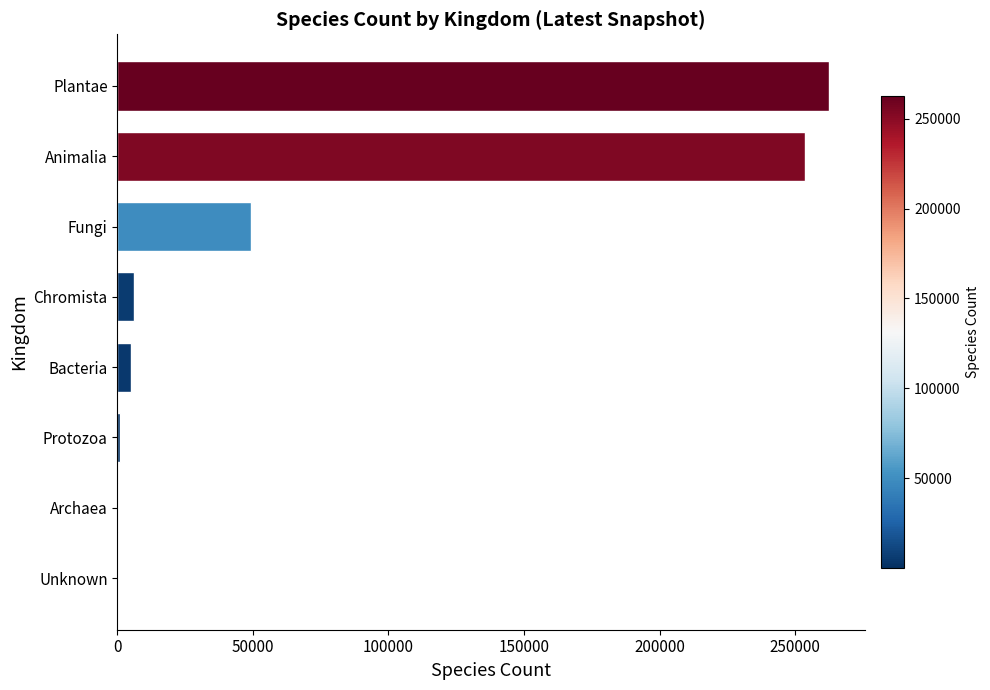

True or false: the data shows 253600 at Animalia.

True